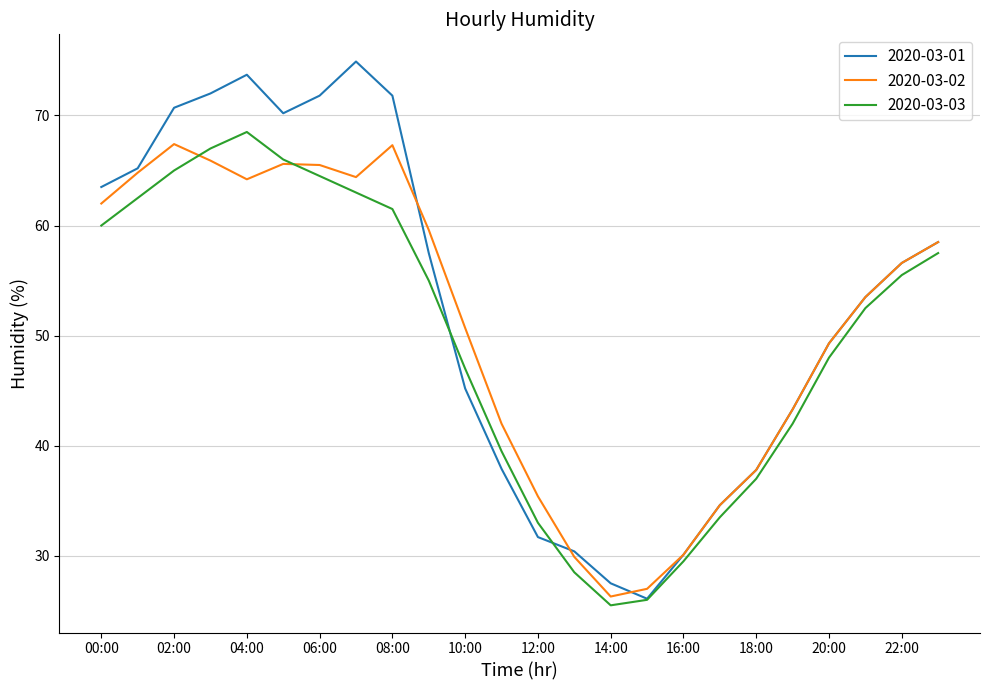

Which series has the widest spread of values?

2020-03-01